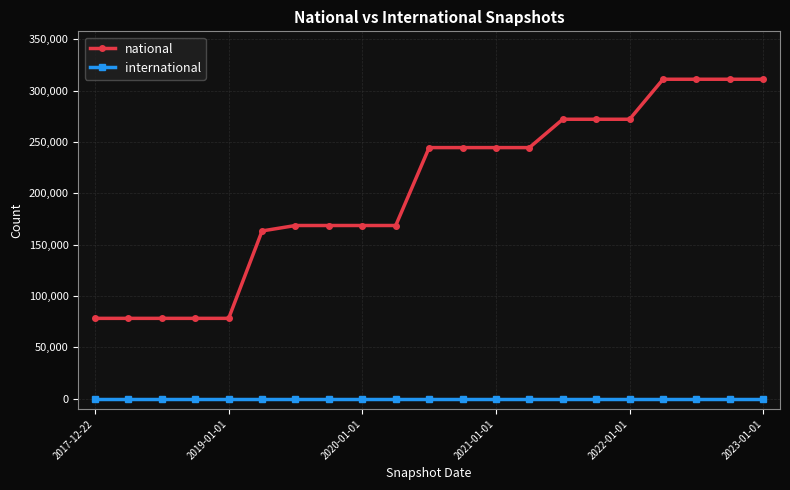

What is the value of the national point at the 9th from the left?

168662